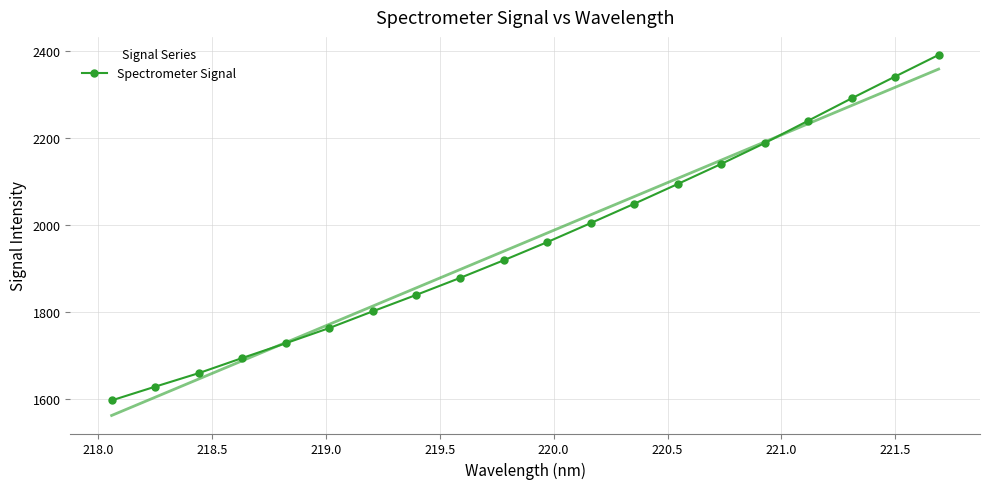

What is the value of the Spectrometer Signal point at the 12th from the left?

2003.8